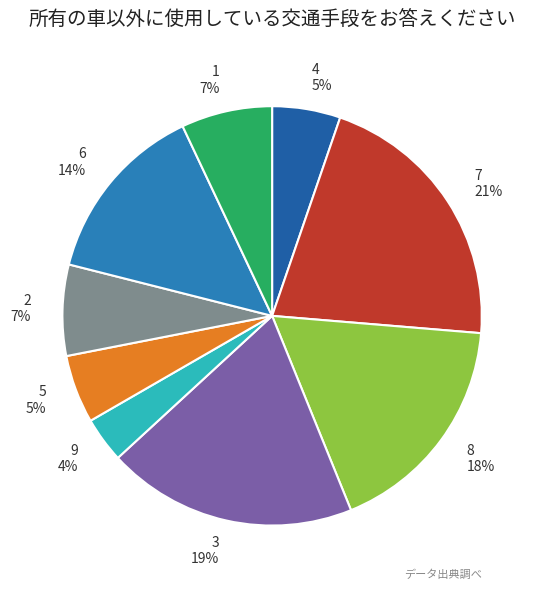

Is the sum of 1 and 5 greater than half?

No